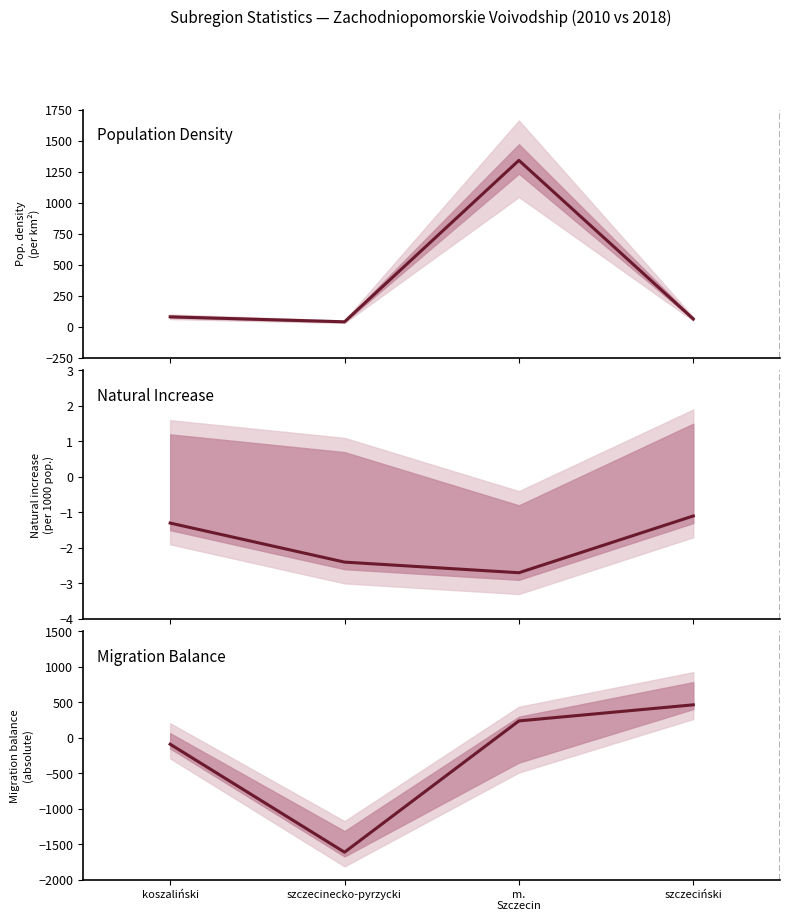

At which category does Natural Increase reach its first local valley?

m.
Szczecin